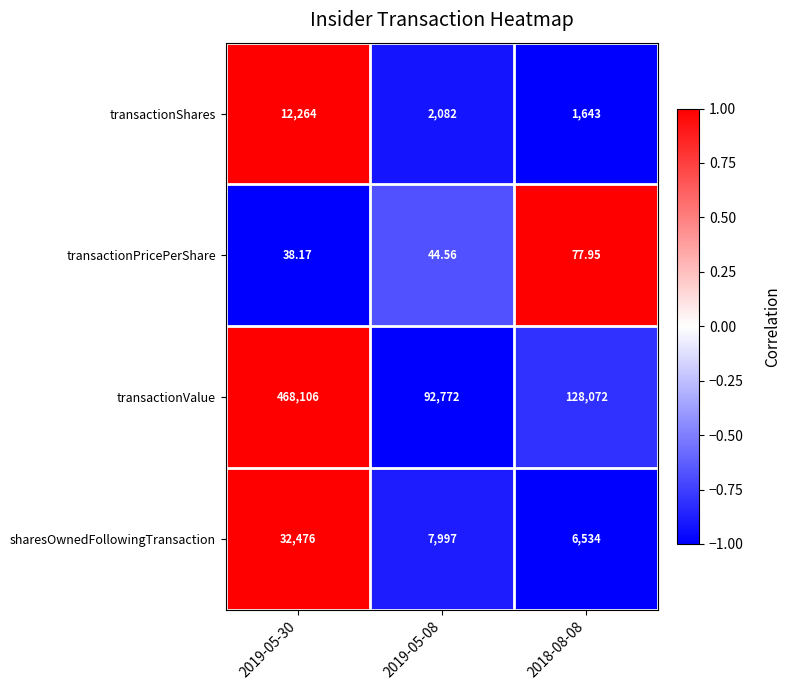

Rank the series at 2019-05-08 from highest to lowest value.

transactionValue, sharesOwnedFollowingTransaction, transactionShares, transactionPricePerShare